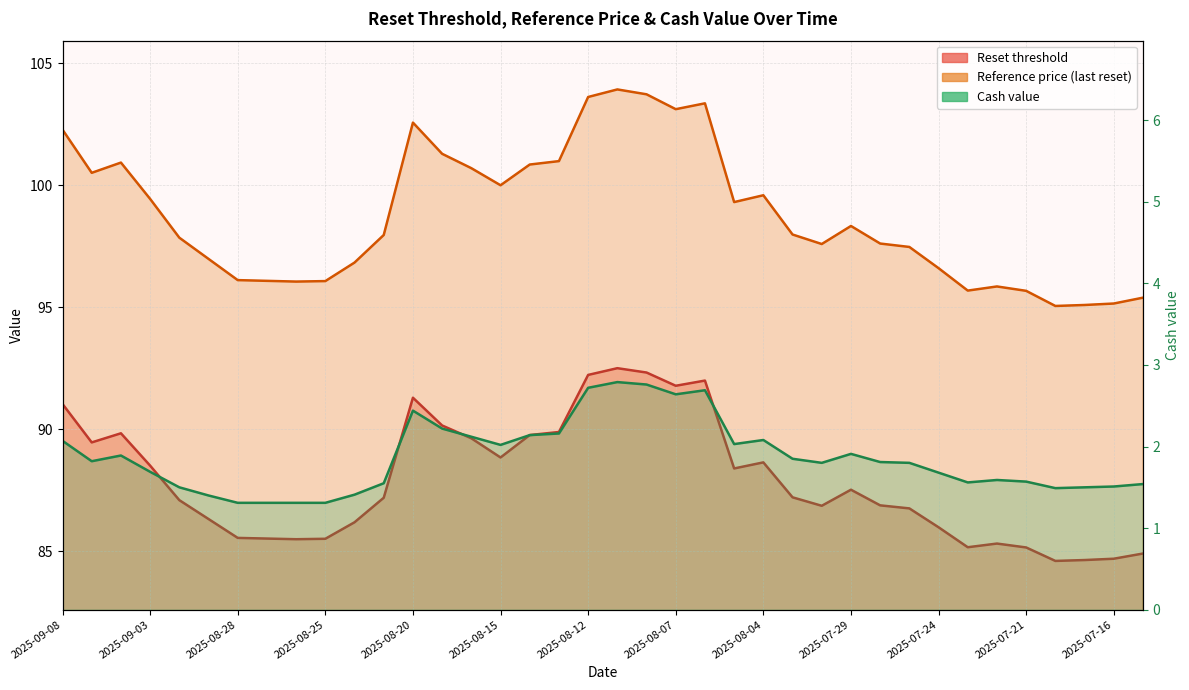

Between 2025-08-15 and 2025-08-05, which series saw the biggest shift?

Reference price